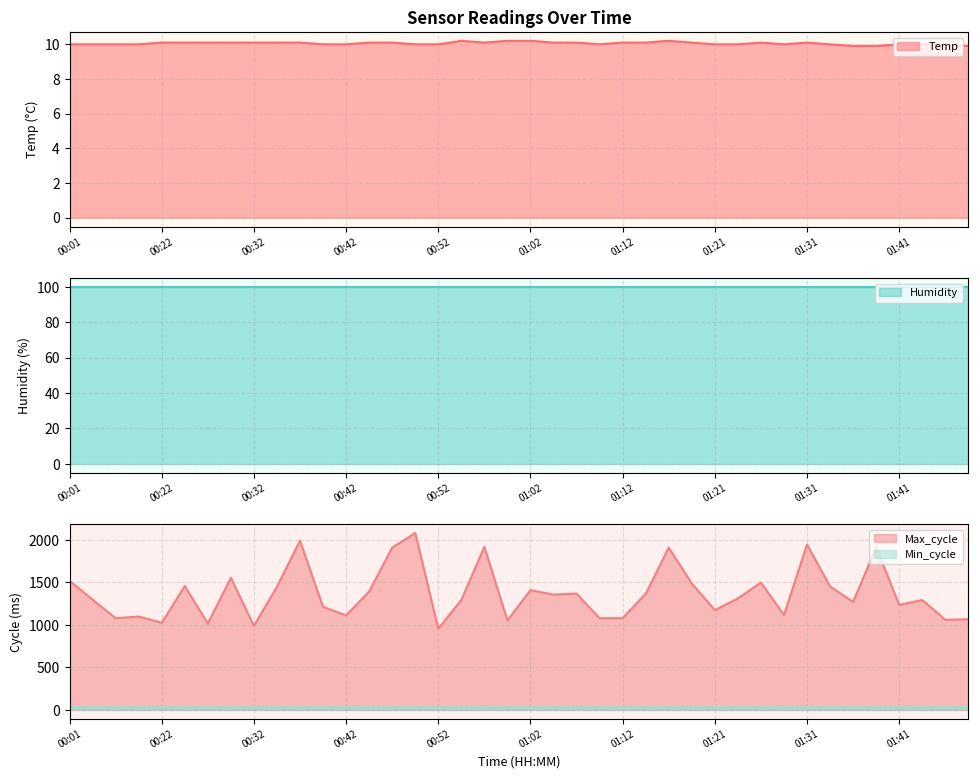

What is the greatest value displayed?

2082.0